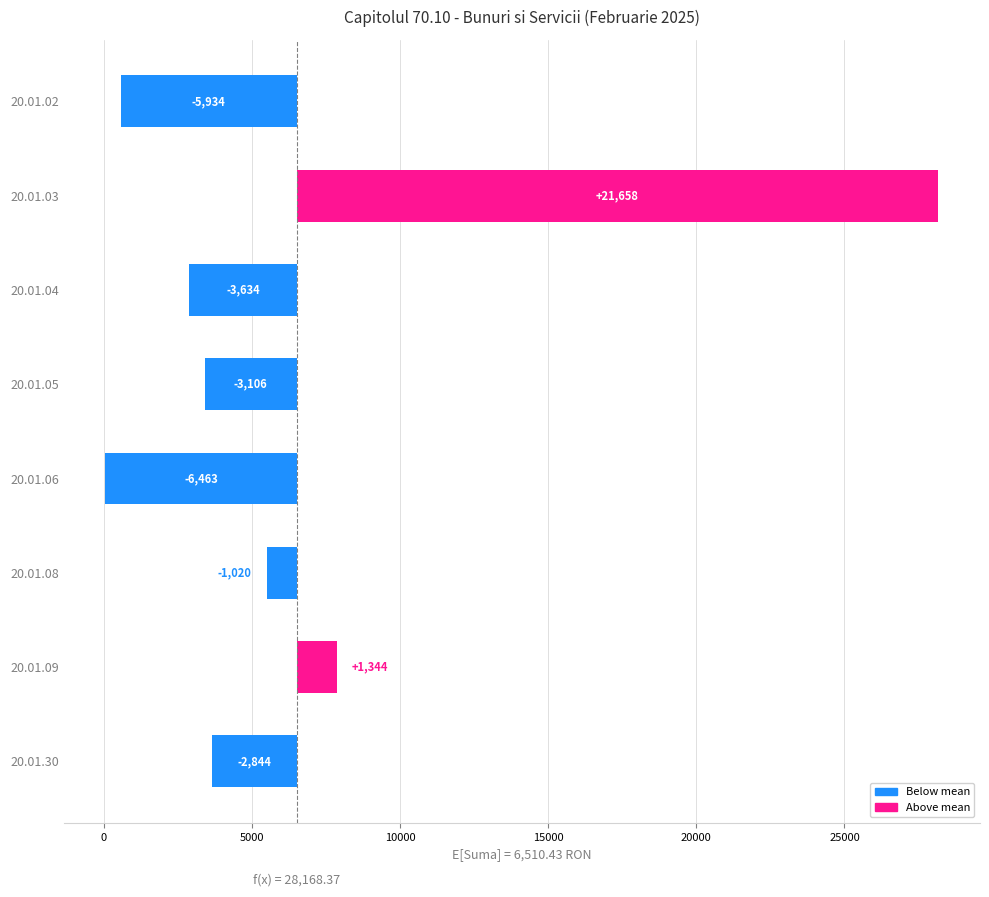

Are the bars grouped side by side (vs. stacked)?

No